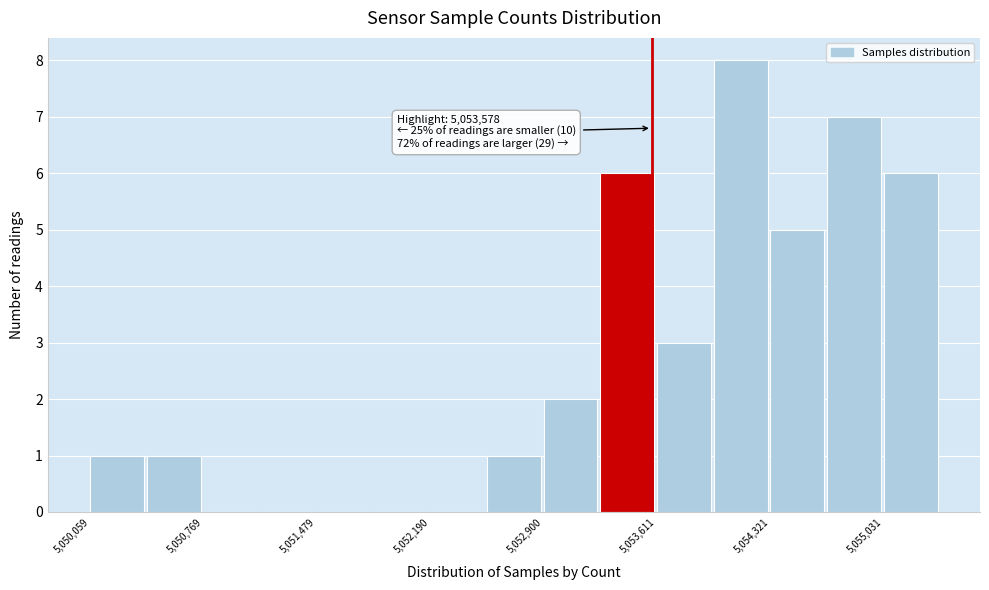

Around what value on the x-axis is the tallest bar? Give the approximate position of its centre, as read against the axis.

5054100